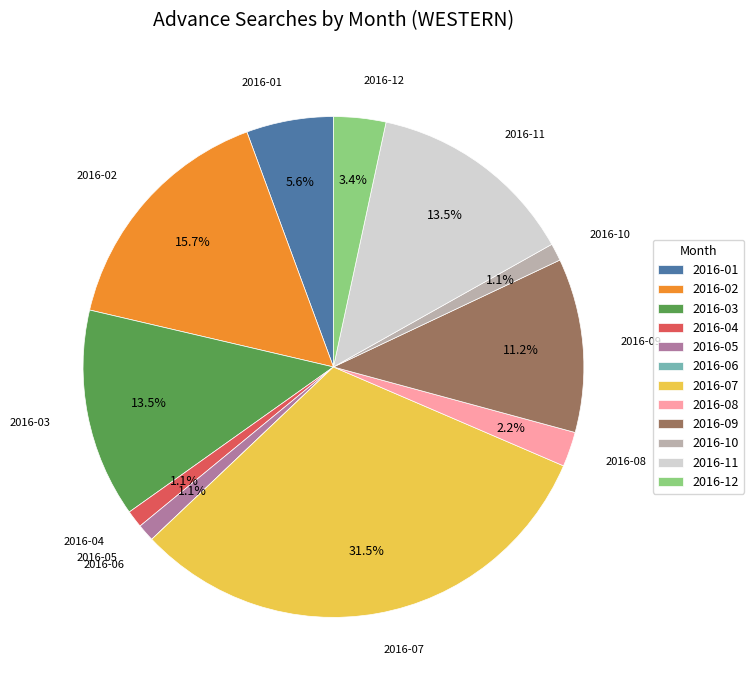

What percentage is NOT represented by 2016-01?

94.4%